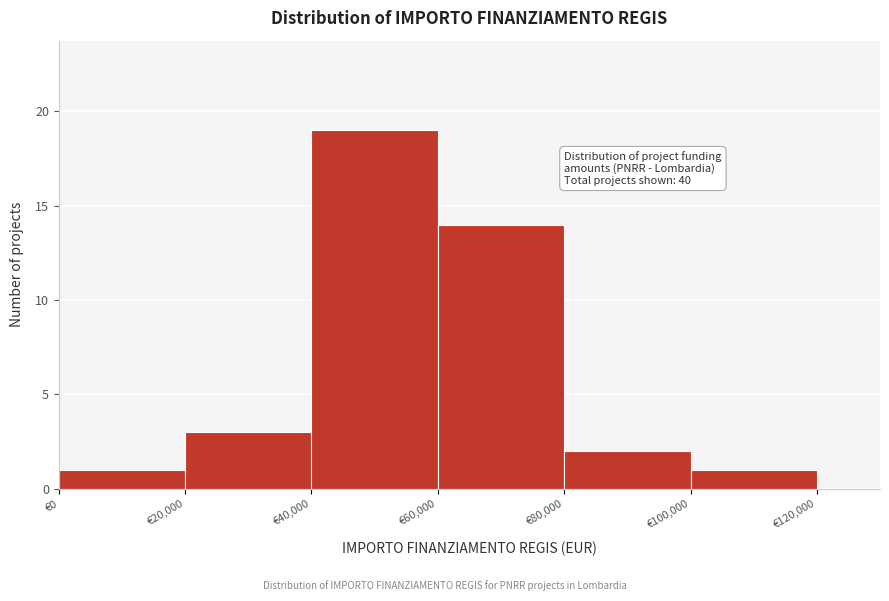

Which range on the x-axis has the tallest bar?

40000 to 60000